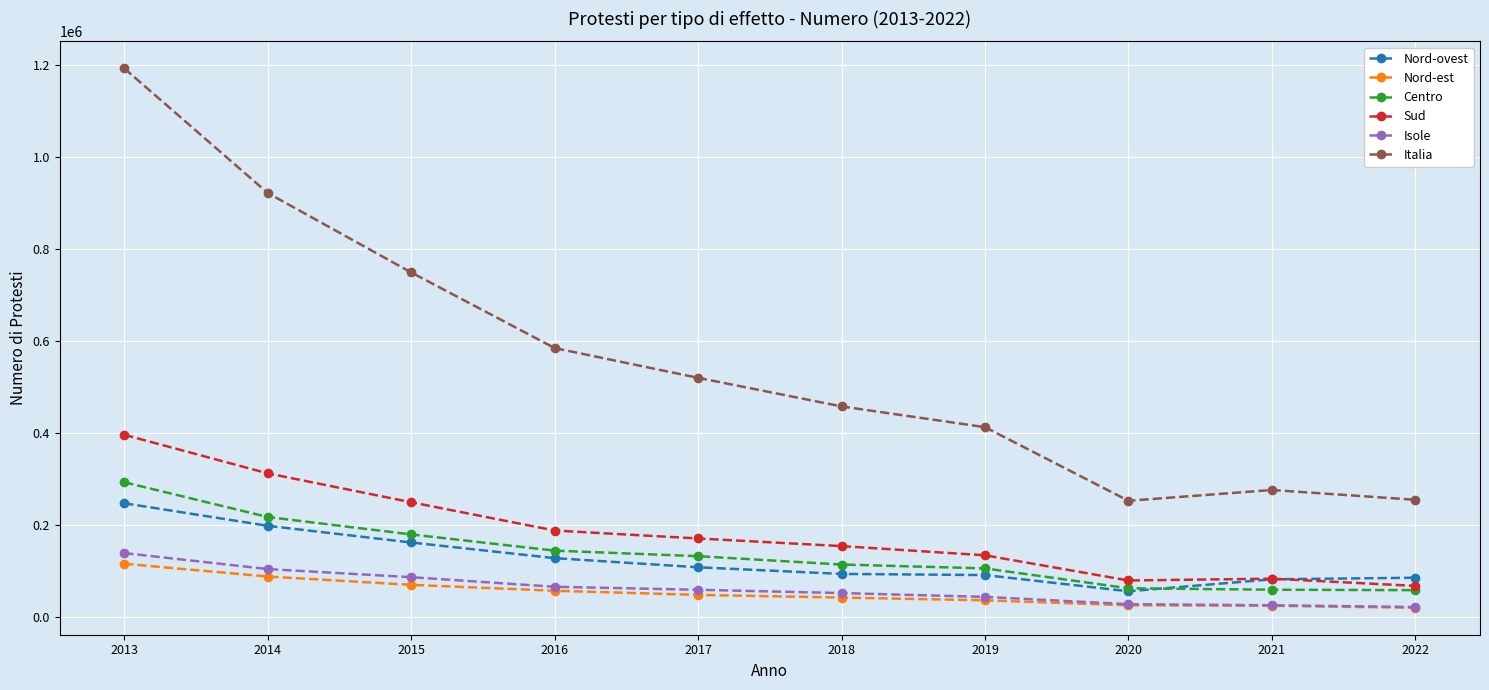

In Nord-ovest, how many points are lower than both neighbors (excluding endpoints)?

1